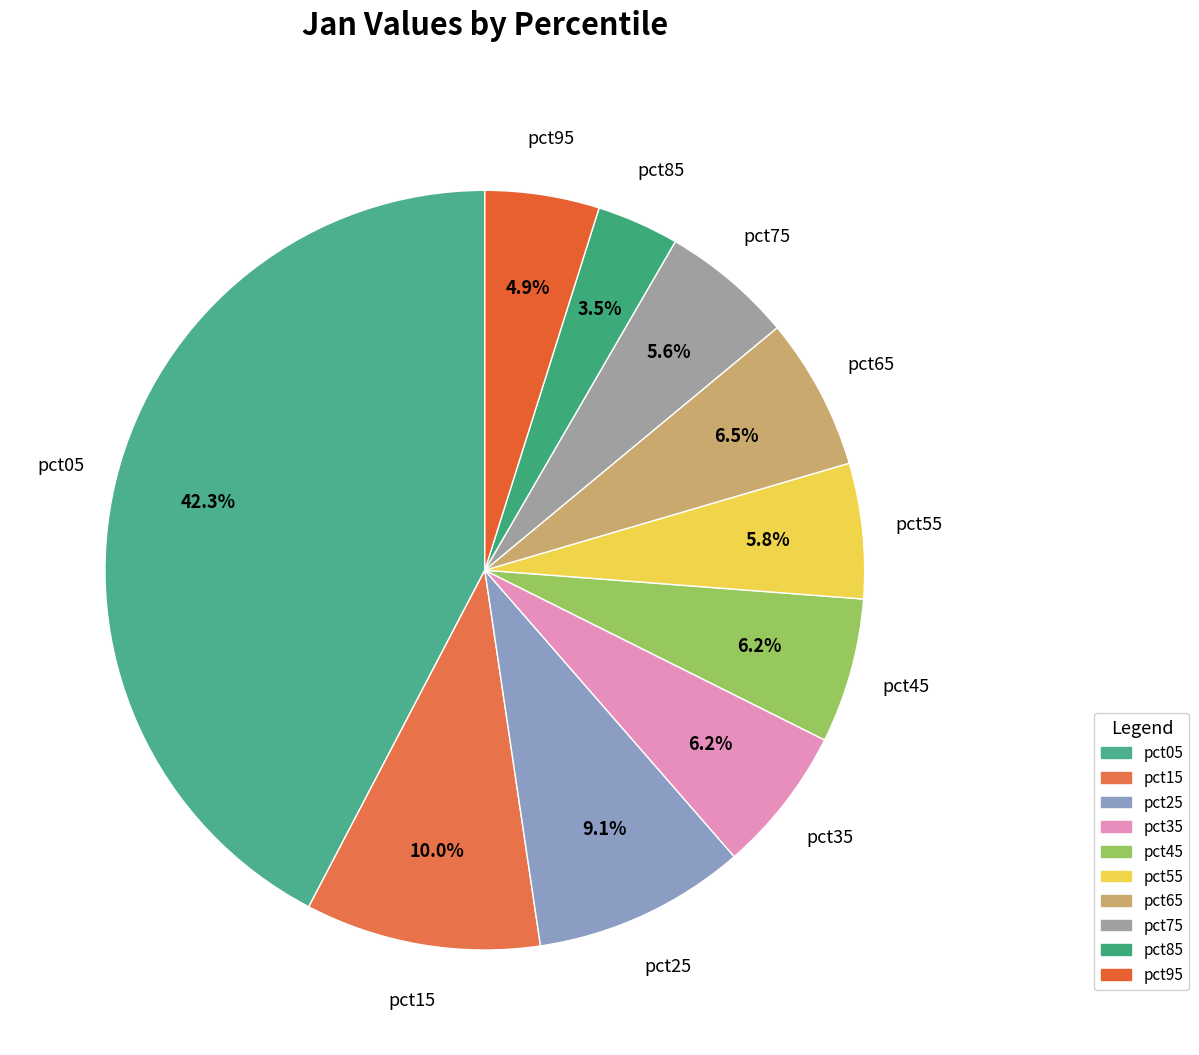

The pct45 slice represents 6% of the pie. True or false?

True